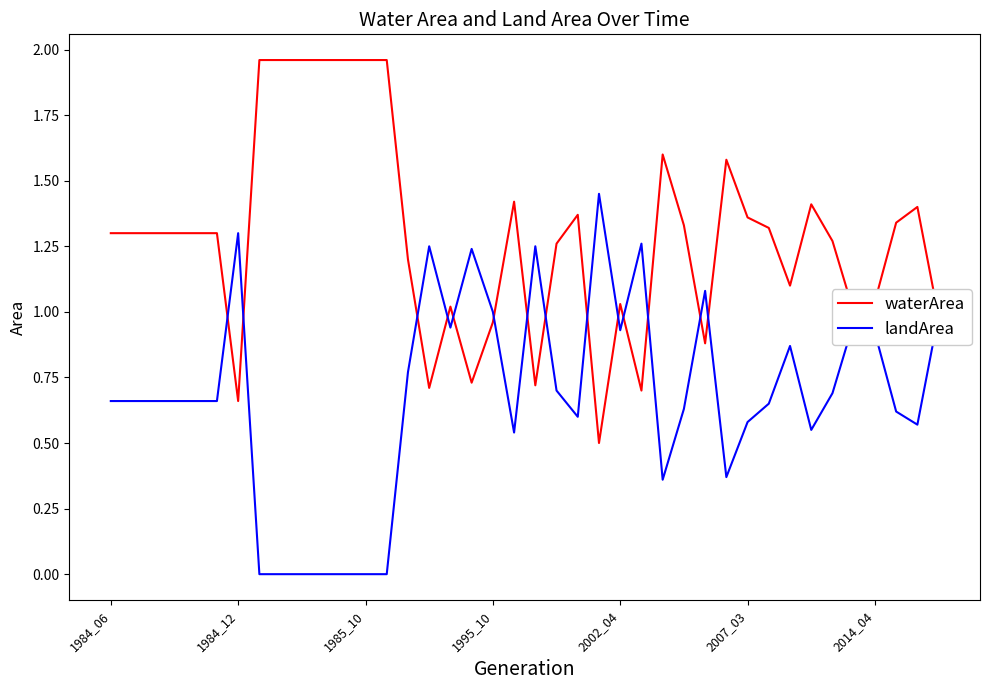

Which series has the largest total across all categories?

waterArea